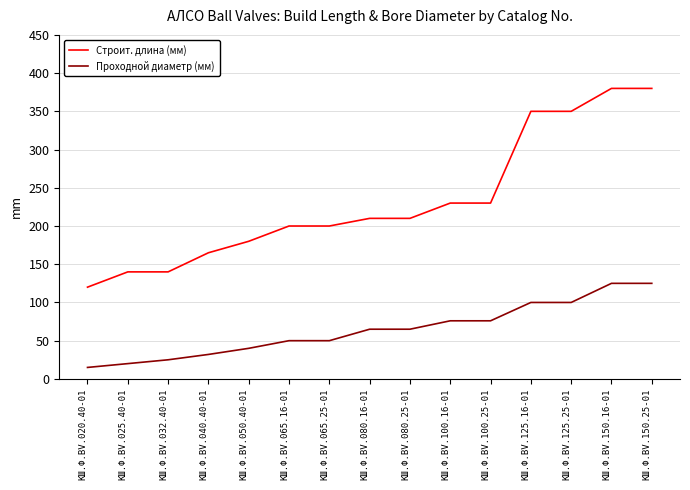

Which series has the widest spread of values?

Строит. длина (мм)